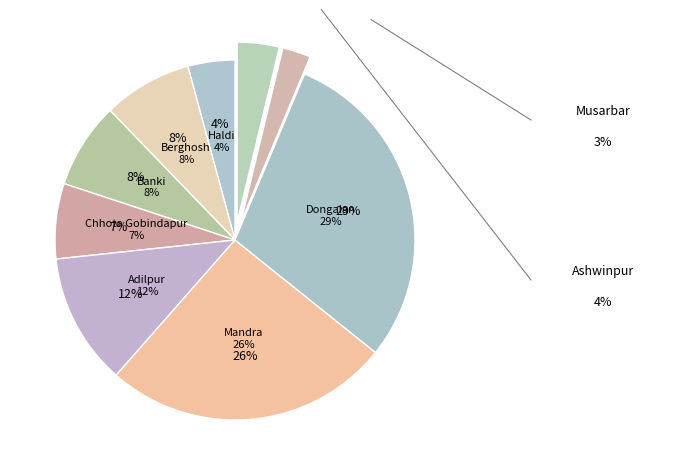

Count the number of slices in the pie.

9